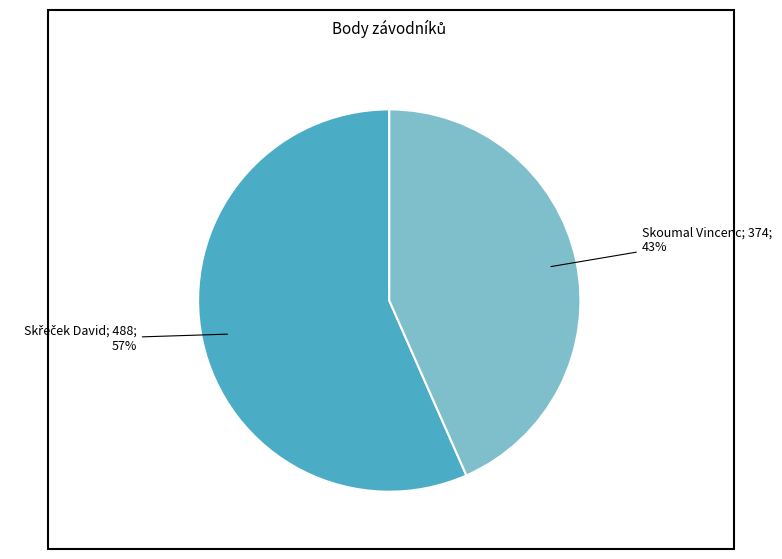

Does any single category account for the majority?

Yes